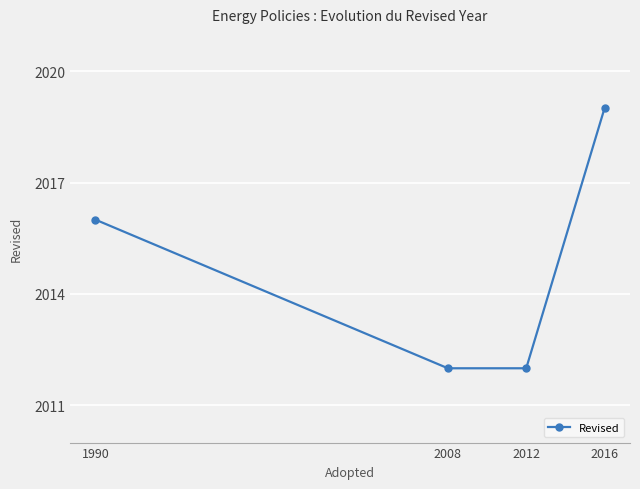

What is the minimum value shown in the chart?

2012